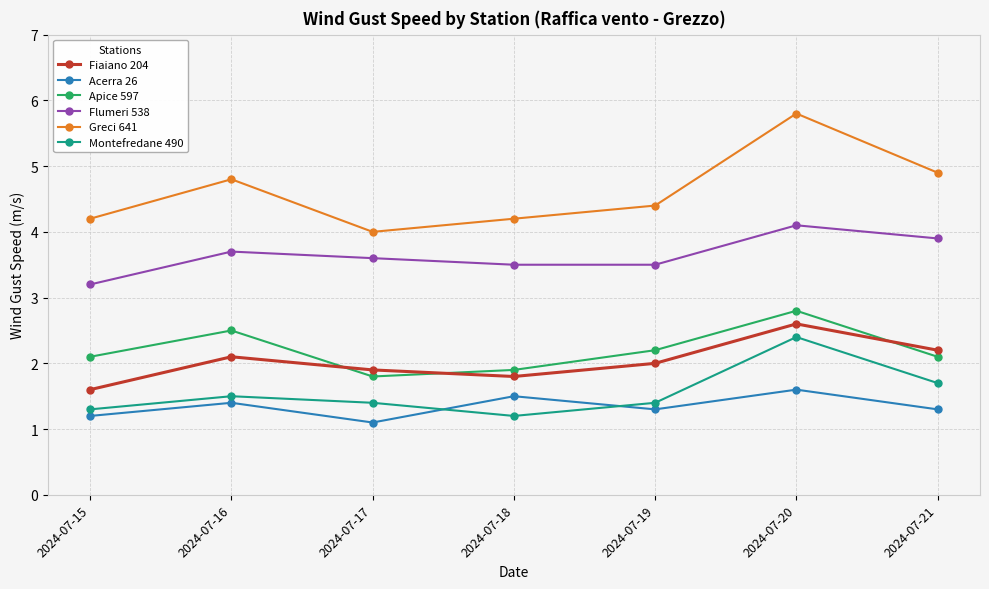

Is the value of Fiaiano 204 at 2024-07-15 greater than the value of Acerra 26 at 2024-07-19?

Yes